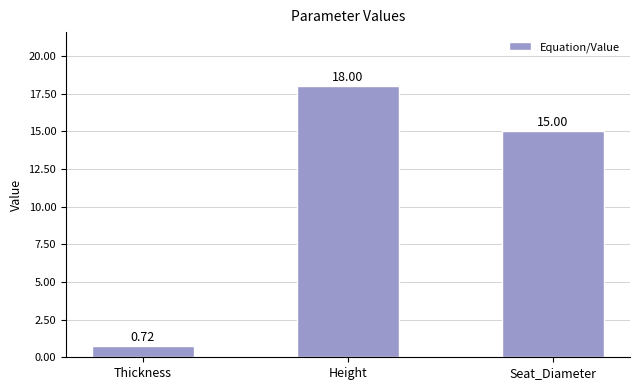

The value at Height is 18.0. True or false?

True